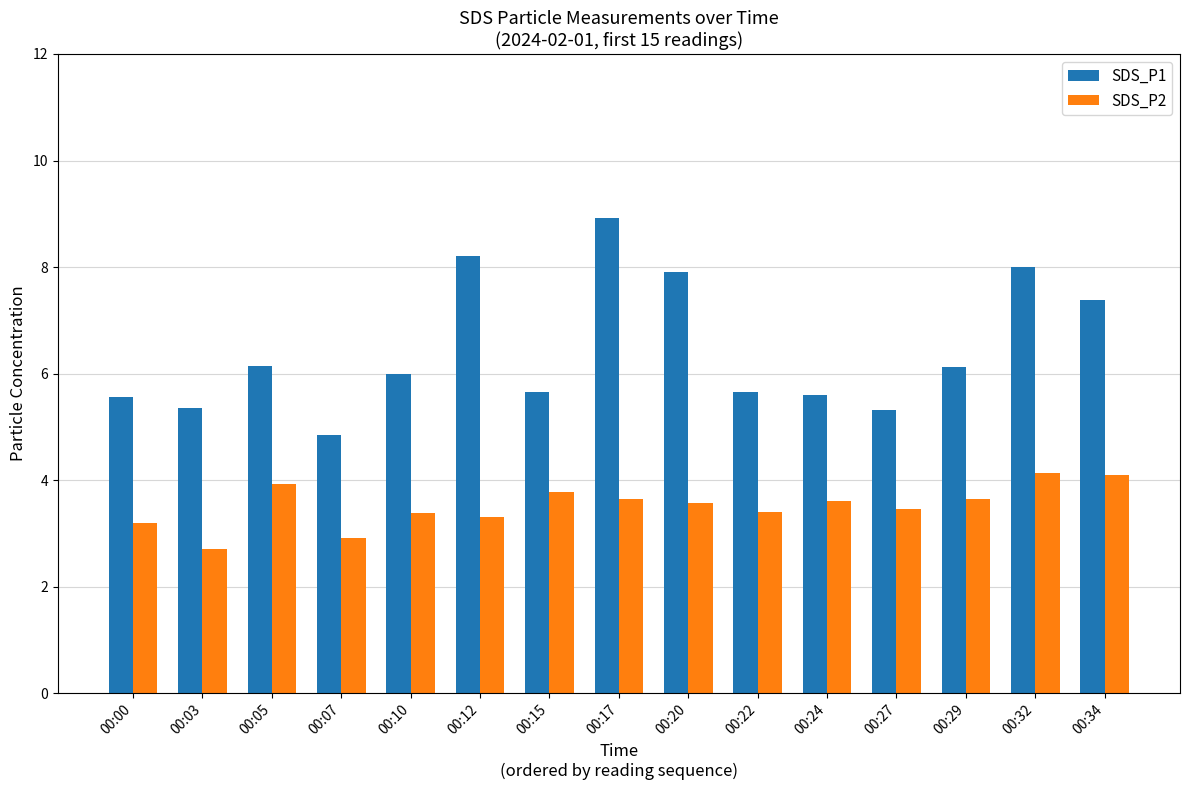

Which series has the largest total across all categories?

SDS_P1